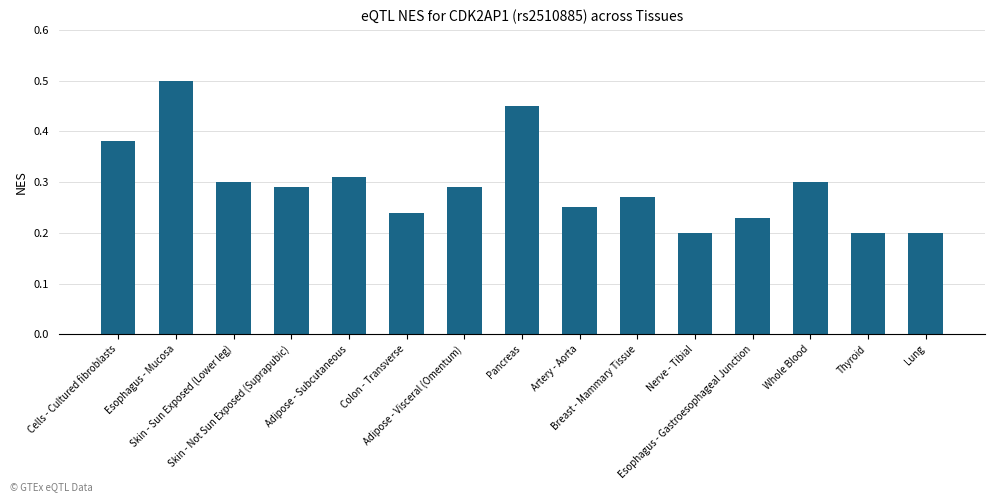

What position from the left is Pancreas?

8